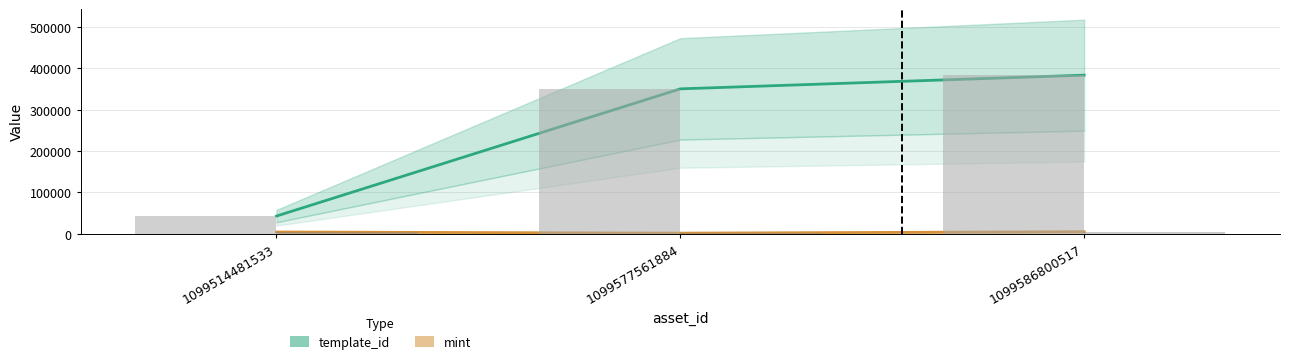

Does the chart contain stacked bars?

No